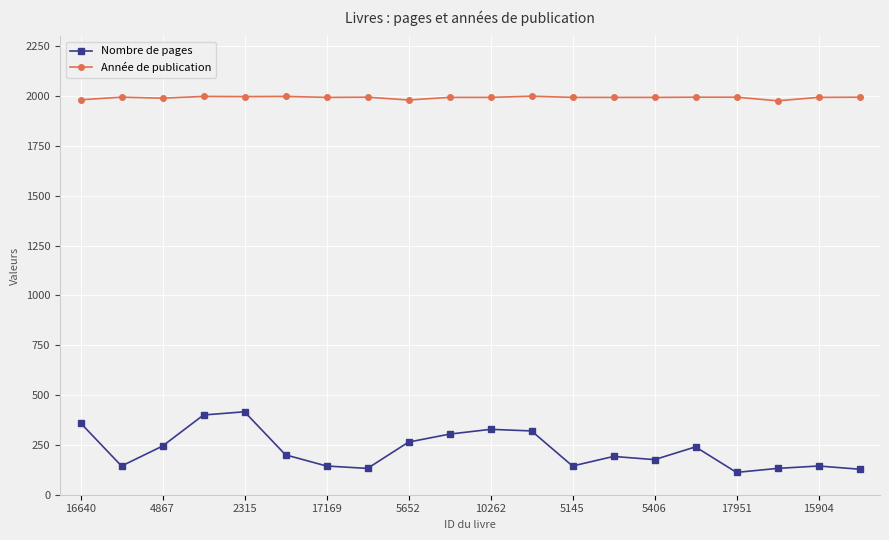

Which series has the largest range (max minus min)?

Nombre de pages